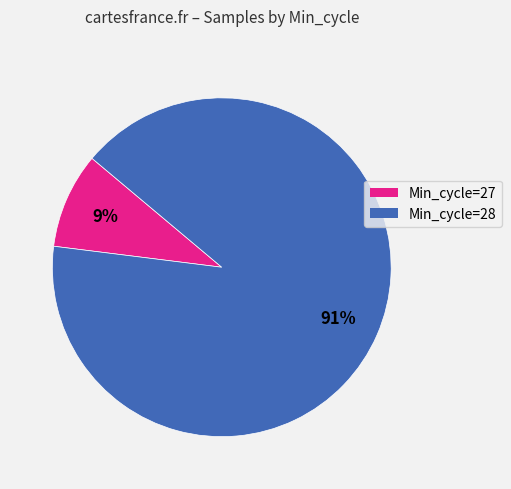

True or false: Min_cycle=28 accounts for 80% of the total.

False